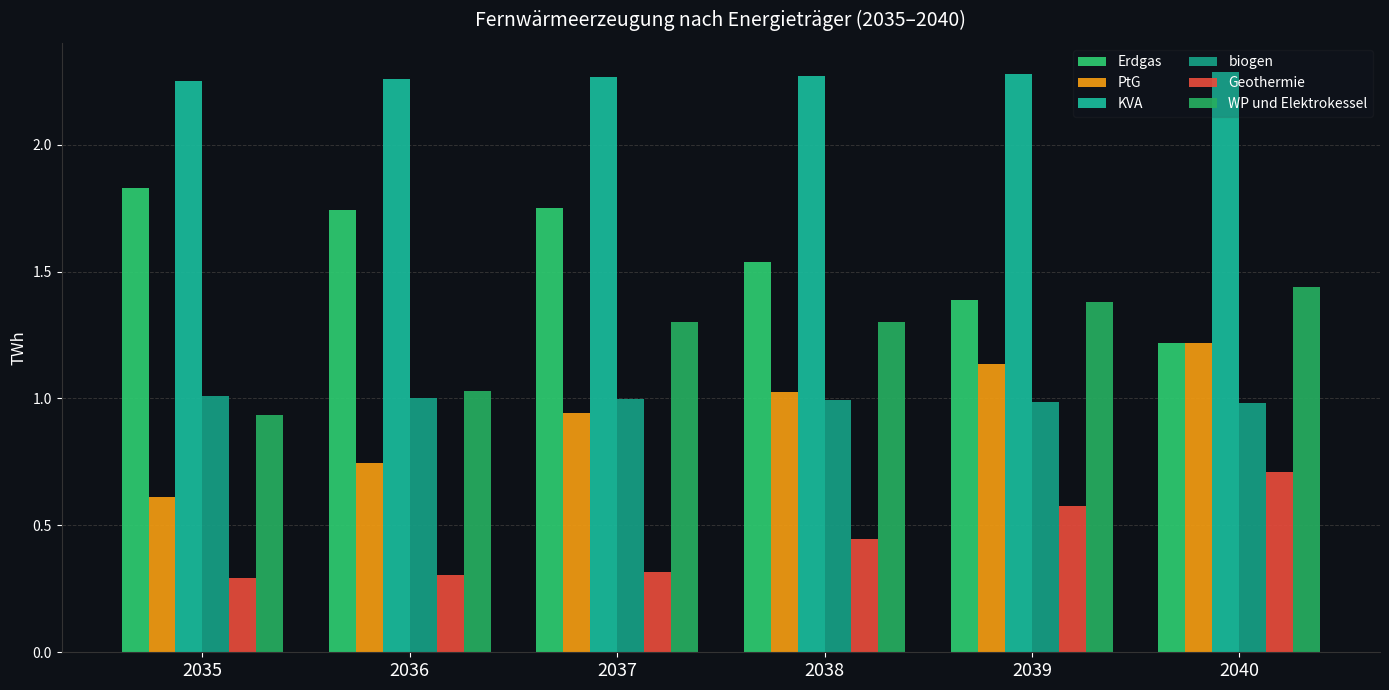

Which series has the widest spread of values?

PtG